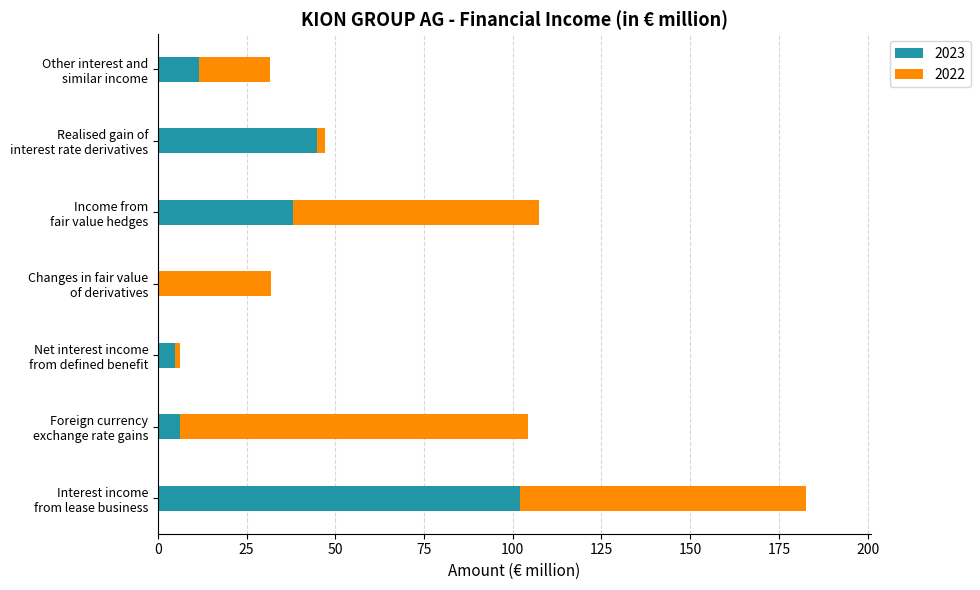

What is the maximum value for 2023?

102.0